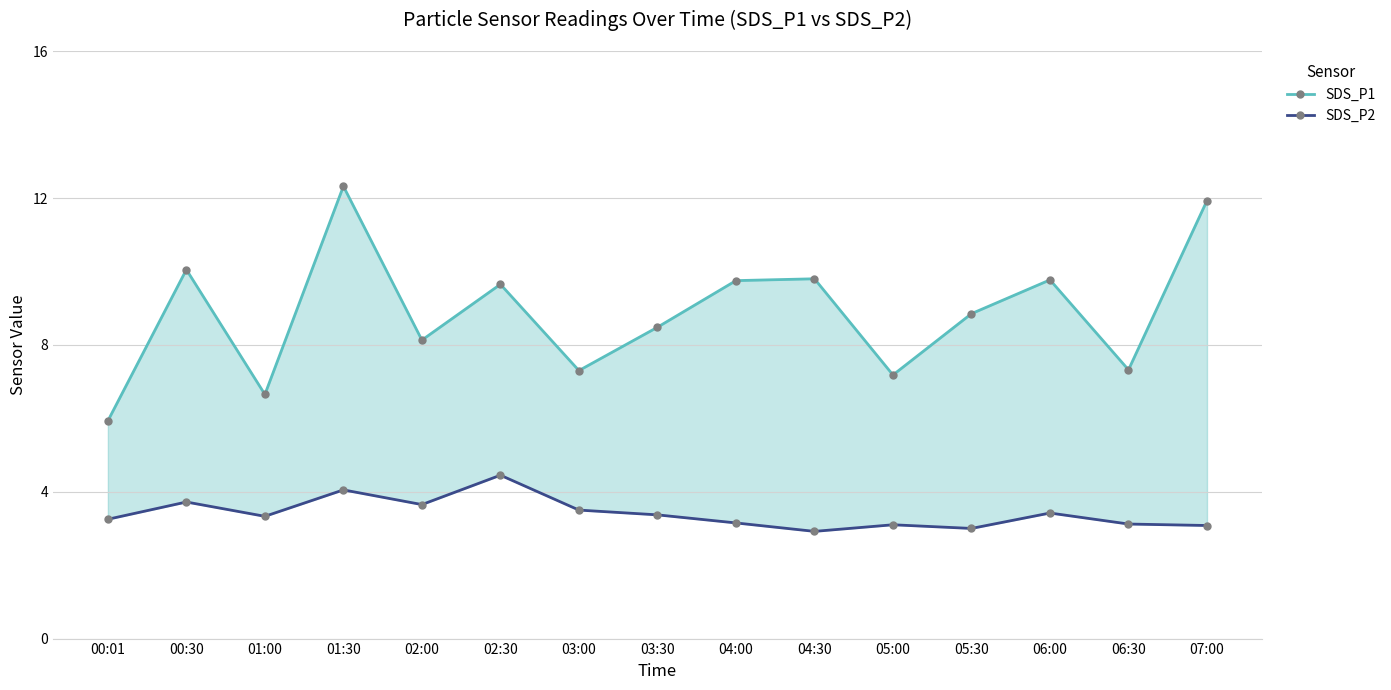

What is the label of the 11th point from the left?

05:00